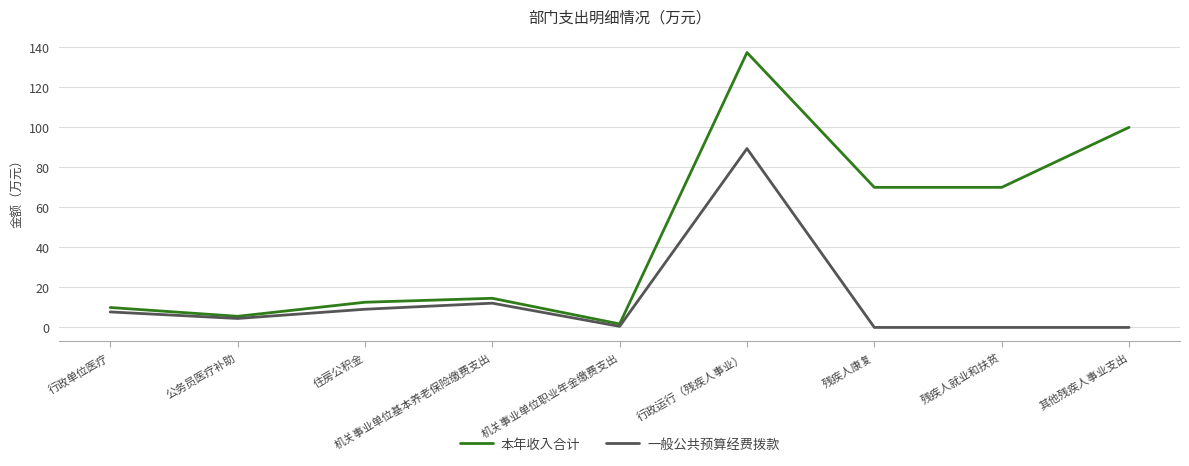

True or false: 一般公共预算经费拨款 has a value of -57.4 at 残疾人康复.

False